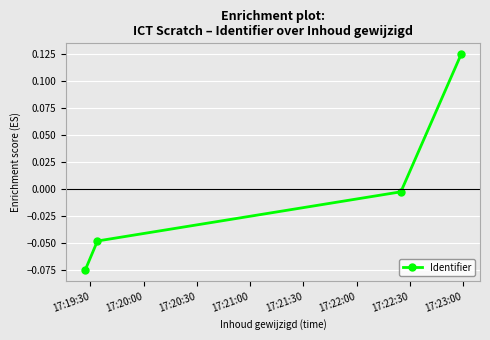

True or false: the data has more than 1 interior local peaks.

False